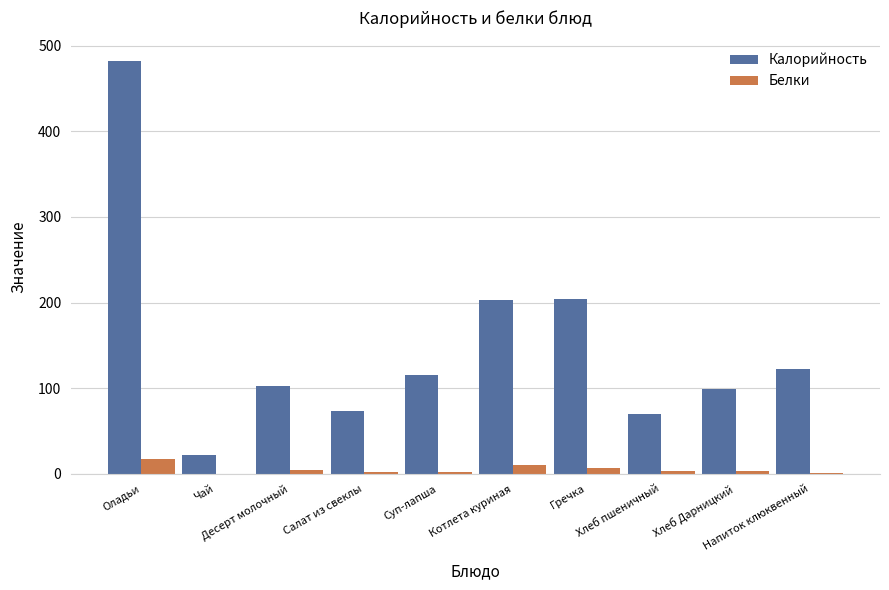

What is the spread (max minus min) of values at Оладьи?

465.0